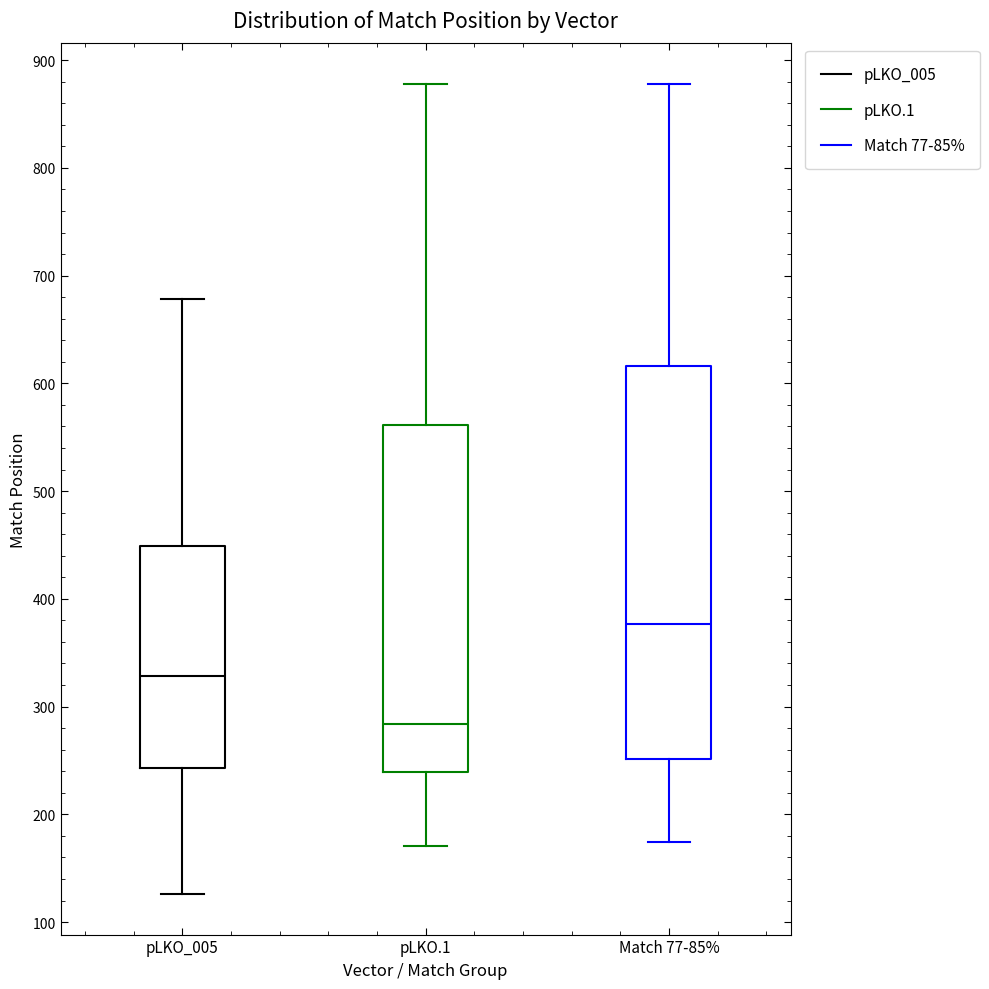

Reading left to right, transcribe this box plot: for each box, give where its median line is, the range the box spans, and where its two whiskers end, as read against the y-axis. The values are not printed on the chart, so give them approximately, as read against the axis.

pLKO_005: median 330, box 240 to 450, whiskers 130 to 680
pLKO.1: median 280, box 240 to 560, whiskers 170 to 880
Match 77-85%: median 380, box 250 to 620, whiskers 170 to 880